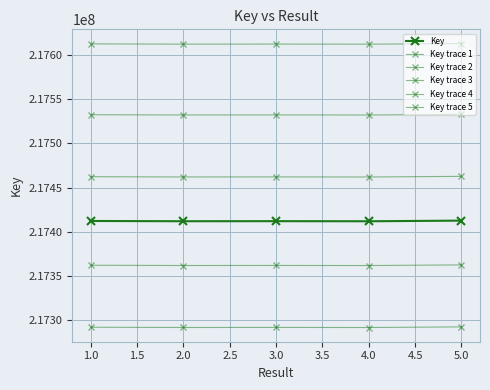

Reading left to right, extract all data points from this chart.

Key: 217412333	217412043	217412115	217412006	217412727
Key trace 1: 217462333	217462043	217462115	217462006	217462727
Key trace 2: 217362333	217362043	217362115	217362006	217362727
Key trace 3: 217532333	217532043	217532115	217532006	217532727
Key trace 4: 217292333	217292043	217292115	217292006	217292727
Key trace 5: 217612333	217612043	217612115	217612006	217612727